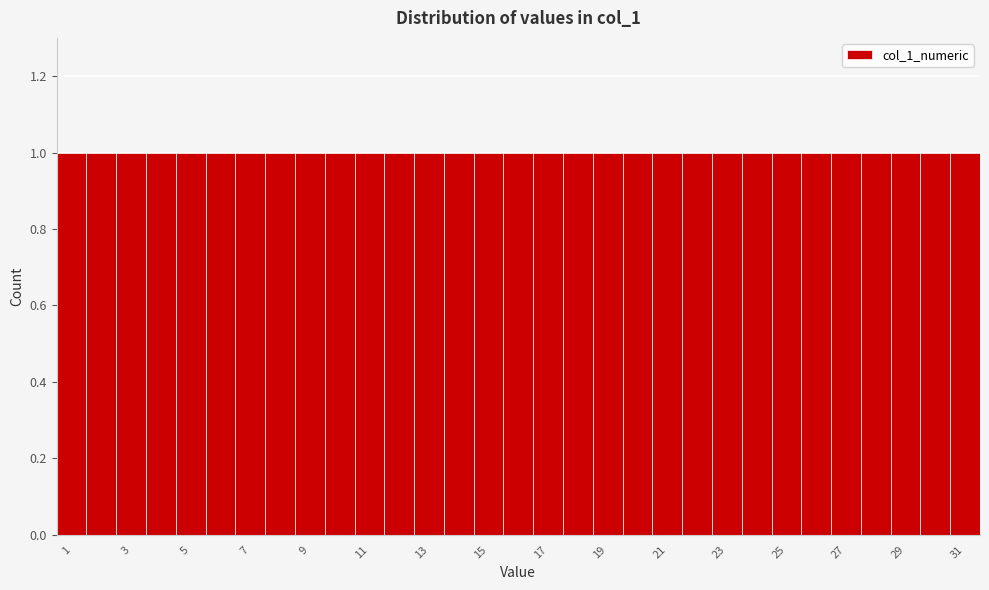

Reading left to right, list every bar in this chart as the range it spans on the x-axis followed by its height. Neither the bar edges nor the heights are printed on the chart, so give them approximately, as read against the axes.

0.5 to 1.5: 1
1.5 to 2.5: 1
2.5 to 3.5: 1
3.5 to 4.5: 1
4.5 to 5.5: 1
5.5 to 6.5: 1
6.5 to 7.5: 1
7.5 to 8.5: 1
8.5 to 9.5: 1
9.5 to 10.5: 1
10.5 to 11.5: 1
11.5 to 12.5: 1
12.5 to 13.5: 1
13.5 to 14.5: 1
14.5 to 15.5: 1
15.5 to 16.5: 1
16.5 to 17.5: 1
17.5 to 18.5: 1
18.5 to 19.5: 1
19.5 to 20.5: 1
20.5 to 21.5: 1
21.5 to 22.5: 1
22.5 to 23.5: 1
23.5 to 24.5: 1
24.5 to 25.5: 1
25.5 to 26.5: 1
26.5 to 27.5: 1
27.5 to 28.5: 1
28.5 to 29.5: 1
29.5 to 30.5: 1
30.5 to 31.5: 1